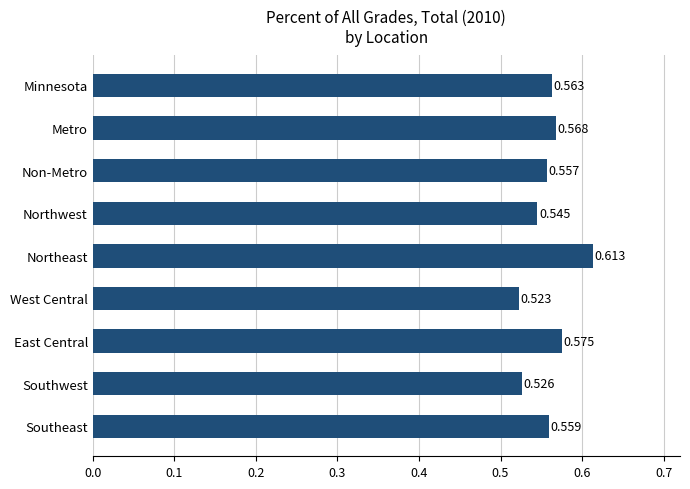

Rank the categories by value from lowest to highest.

West Central, Southwest, Northwest, Non-Metro, Southeast, Minnesota, Metro, East Central, Northeast